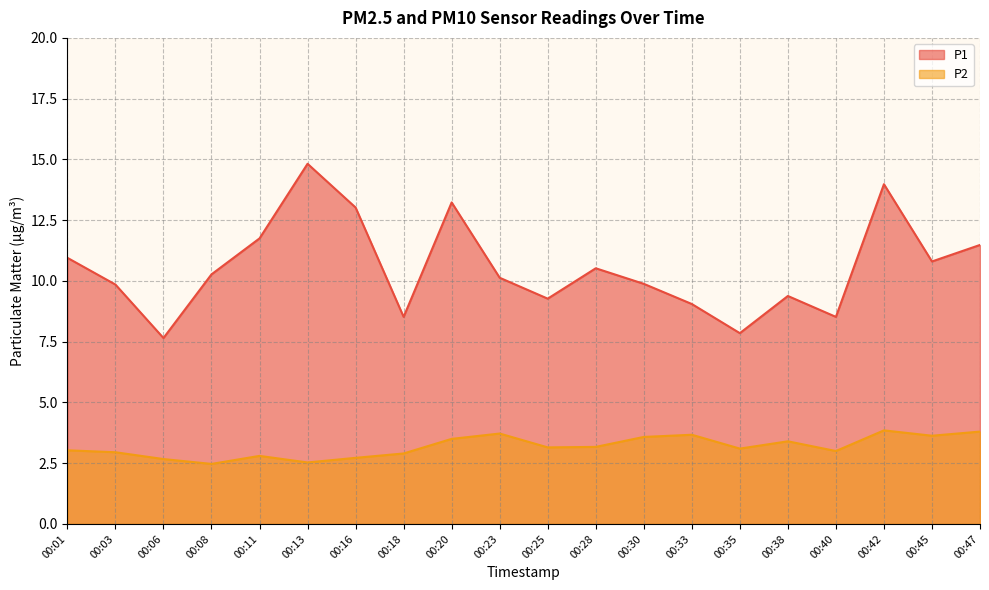

What is the total value across all series at 00:13?

17.4